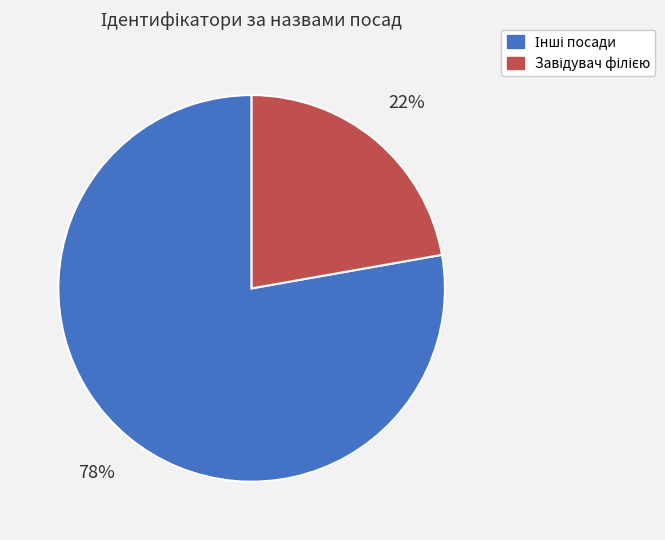

Is there a majority slice in this chart?

Yes